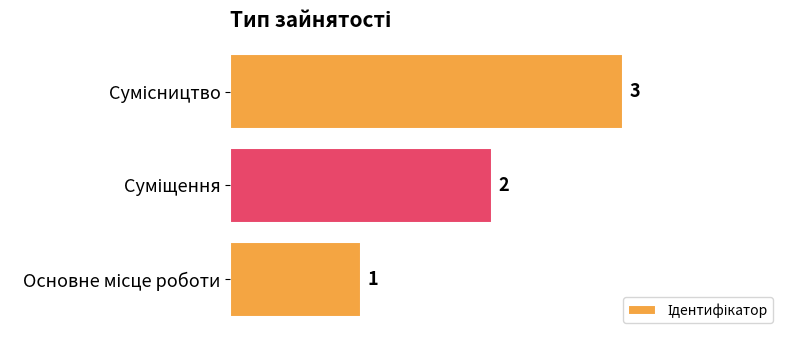

What is the greatest value displayed?

3